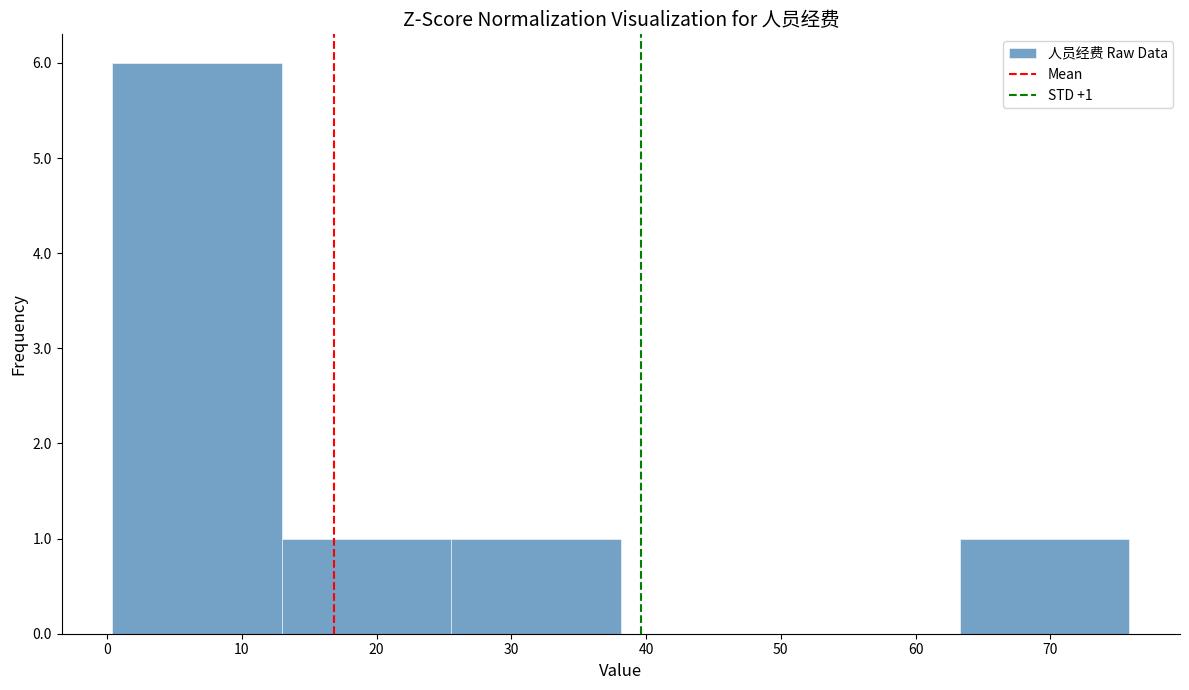

Over which range of the x-axis is the bar tallest?

0 to 13